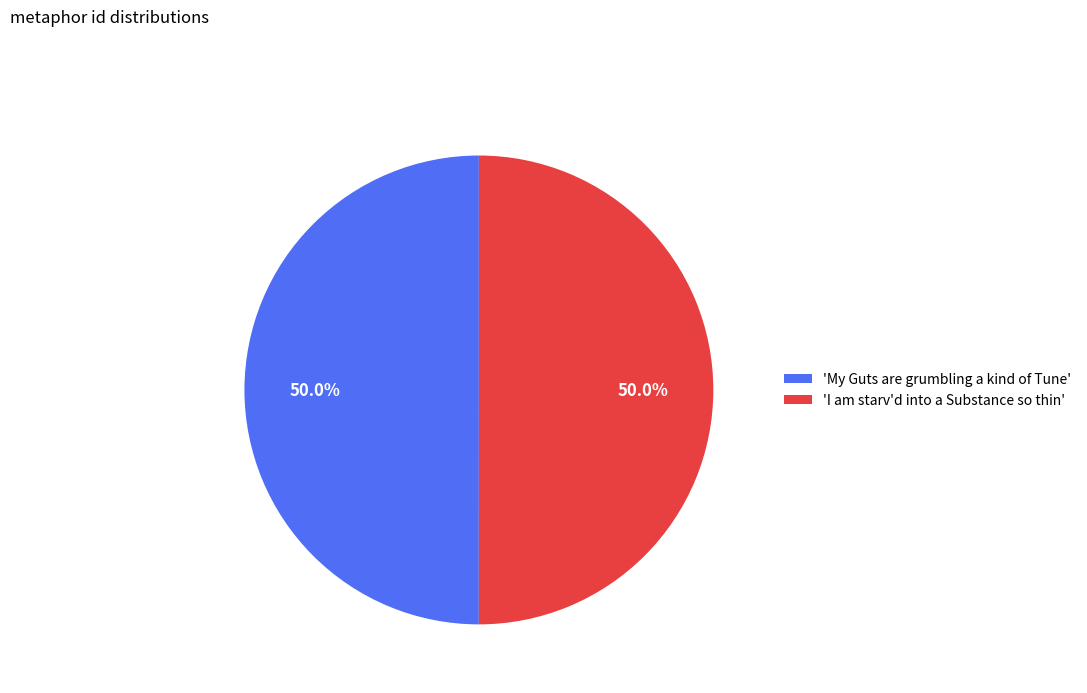

How many slices are in this pie chart?

2